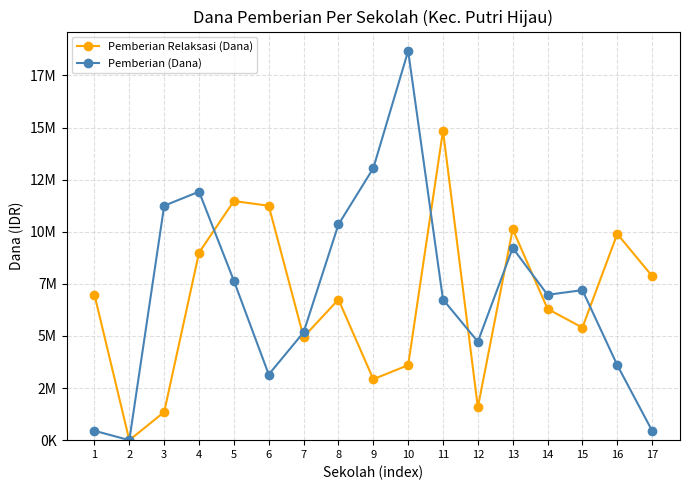

At which label does Pemberian Relaksasi (Dana) first exceed 6750000?

1